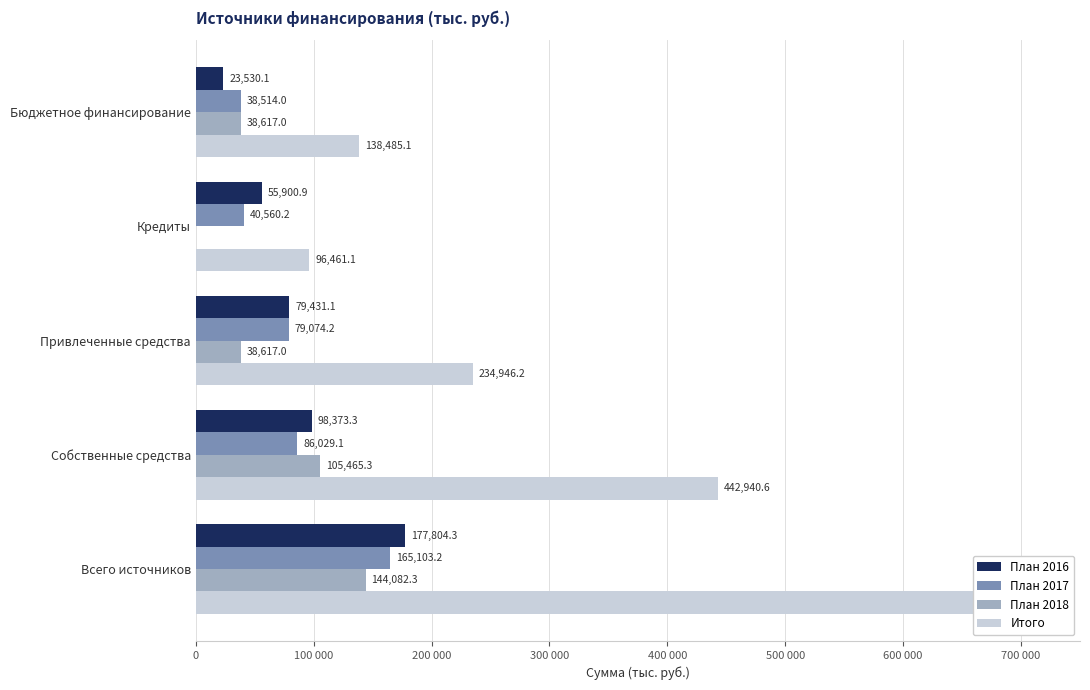

What is the spread (max minus min) of values at Всего источников?

533804.6